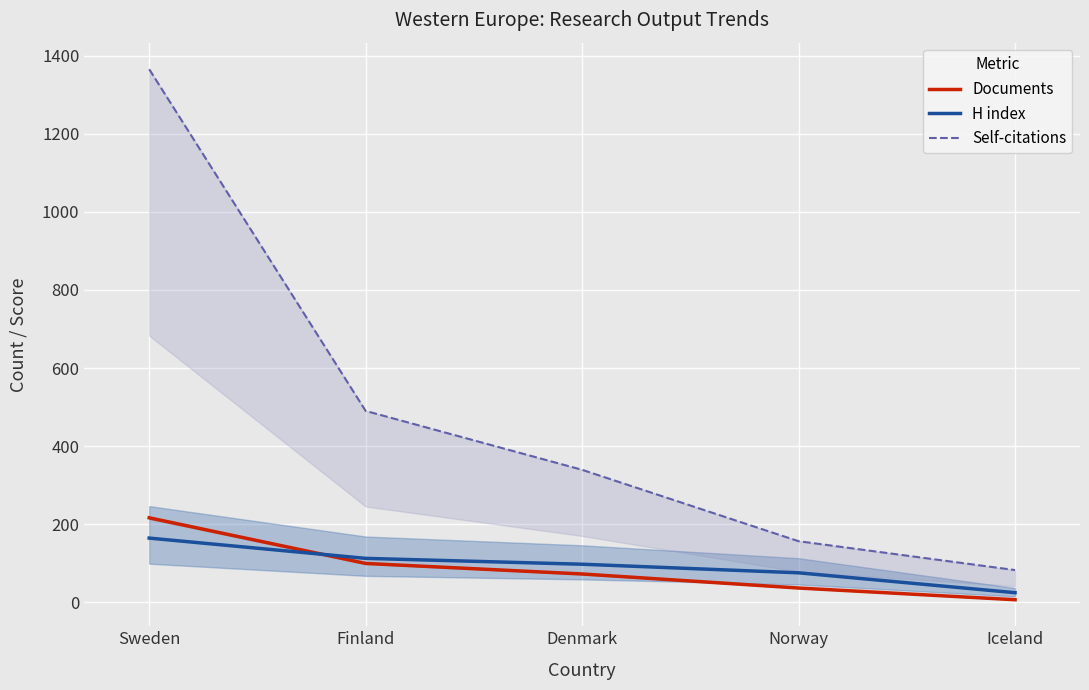

Which series changed the most between Finland and Norway?

Self-citations